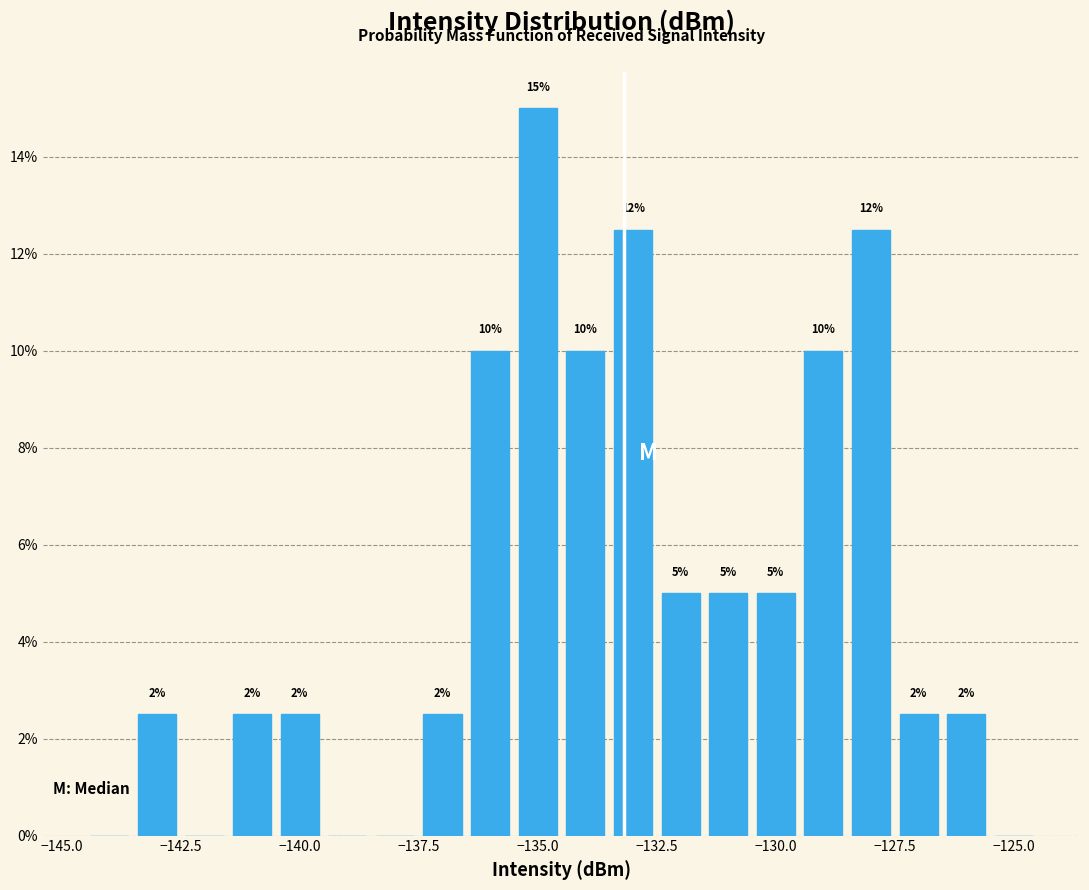

Around what value on the x-axis is the tallest bar? Give the approximate position of its centre, as read against the axis.

-135.0